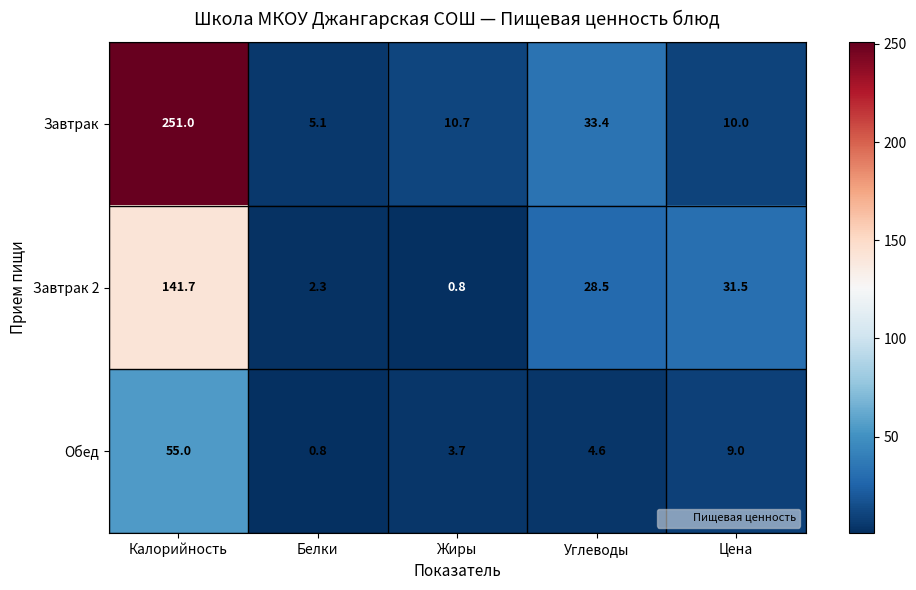

What is the total value across all series at Углеводы?

66.5